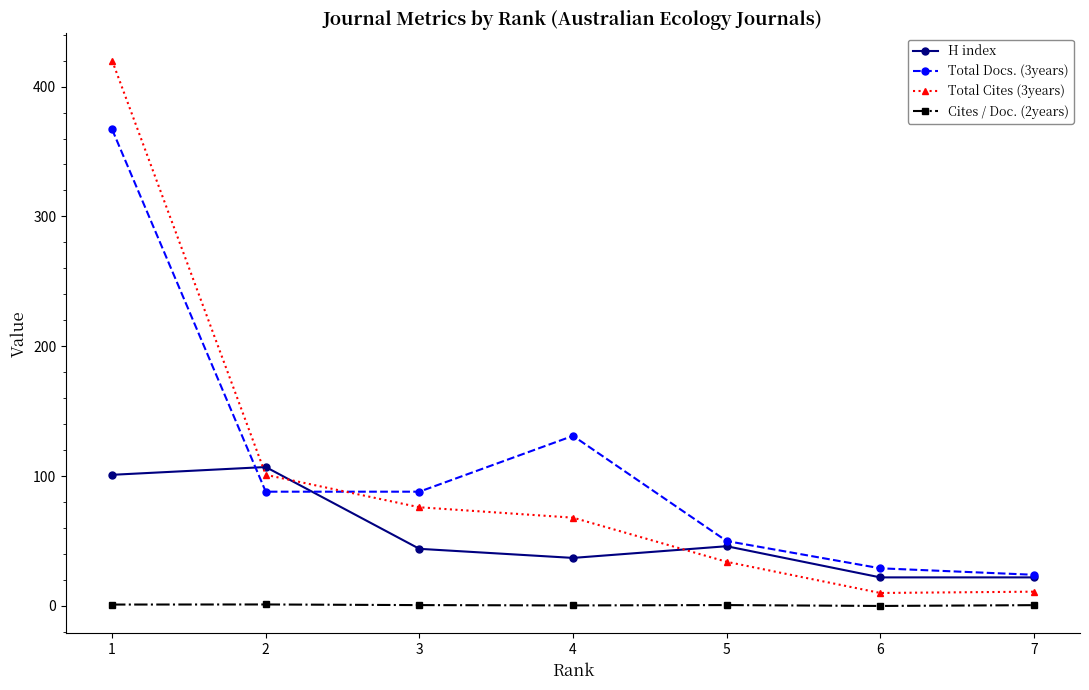

What is the greatest value displayed?

420.0